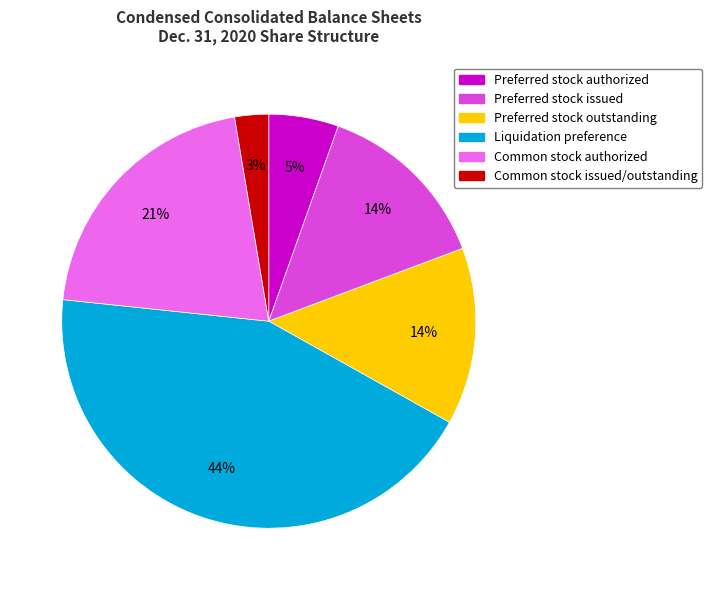

What is the largest slice in the pie chart?

Liquidation preference